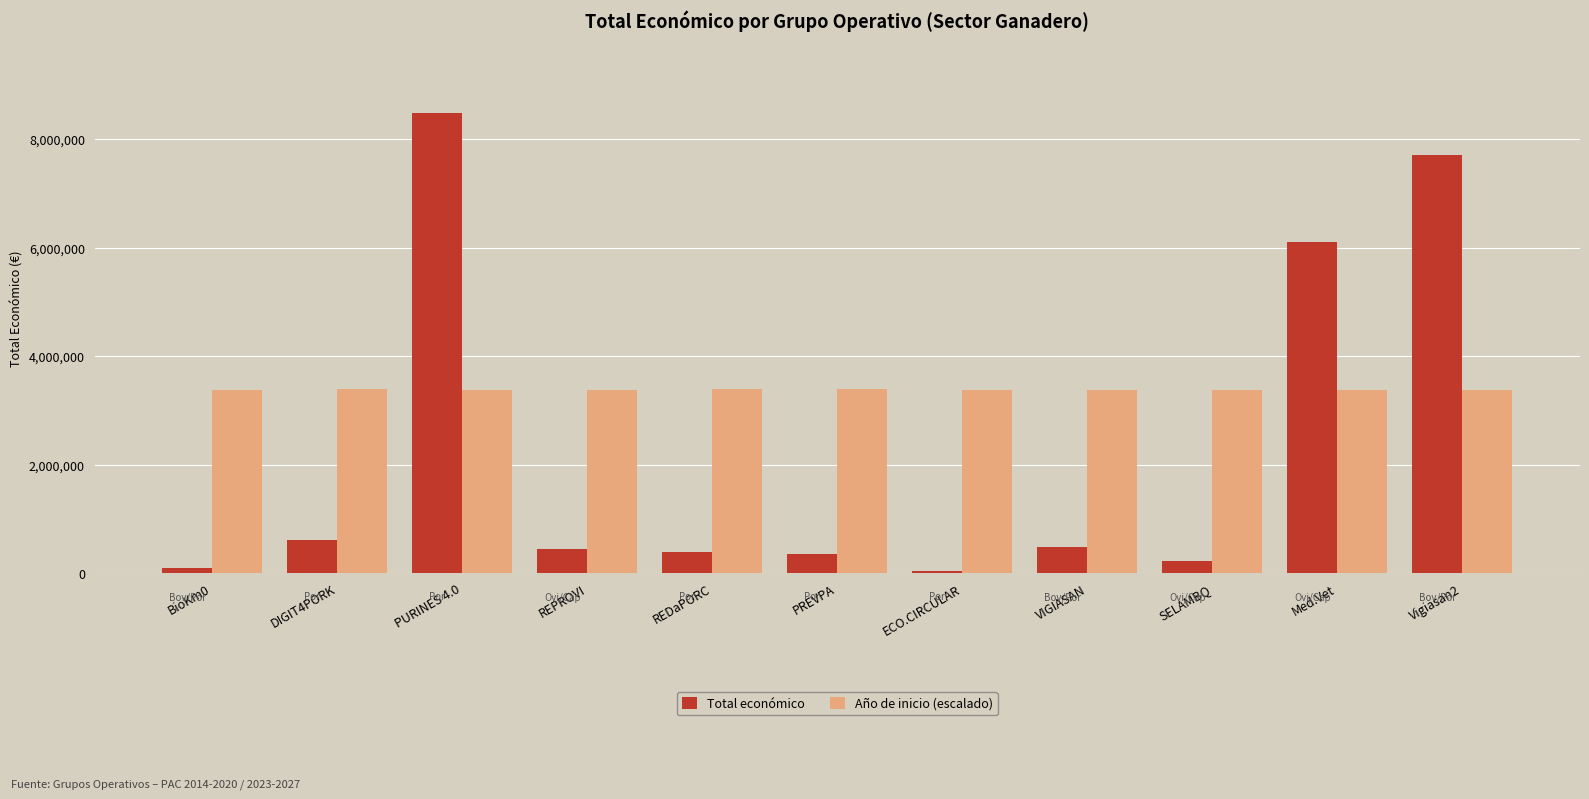

What is the label of the 9th bar from the left?

SELAMBQ